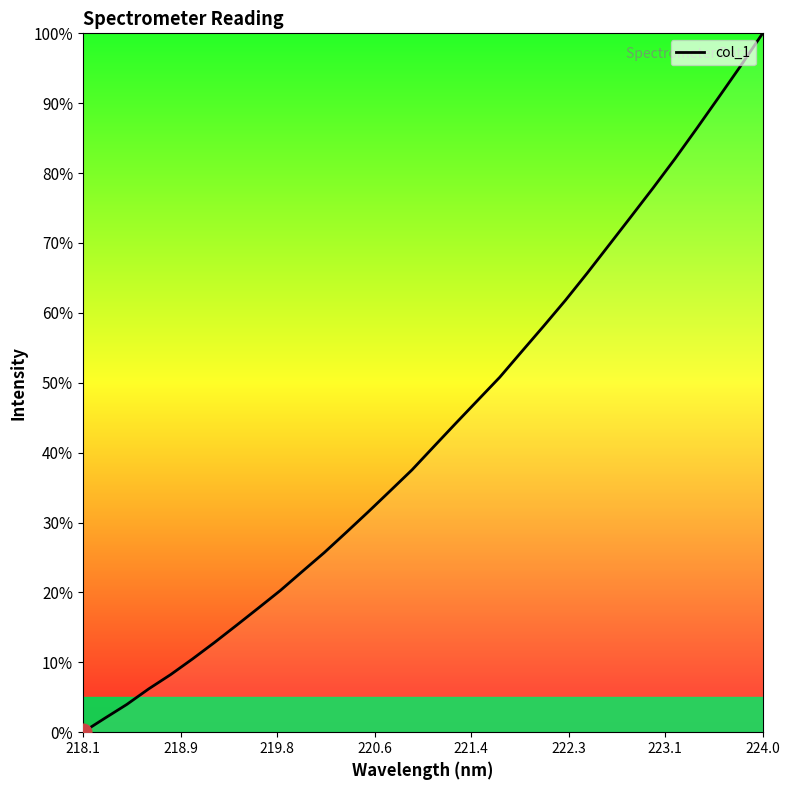

Reading left to right, transcribe all the data shown in this chart.

0.0	2.0	4.0	6.2	8.2	10.5	12.8	15.3	17.8	20.3	23.0	25.7	28.6	31.5	34.5	37.5	40.9	44.2	47.5	50.8	54.5	58.1	61.8	65.7	69.8	73.8	77.9	82.1	86.4	90.9	95.4	100.0